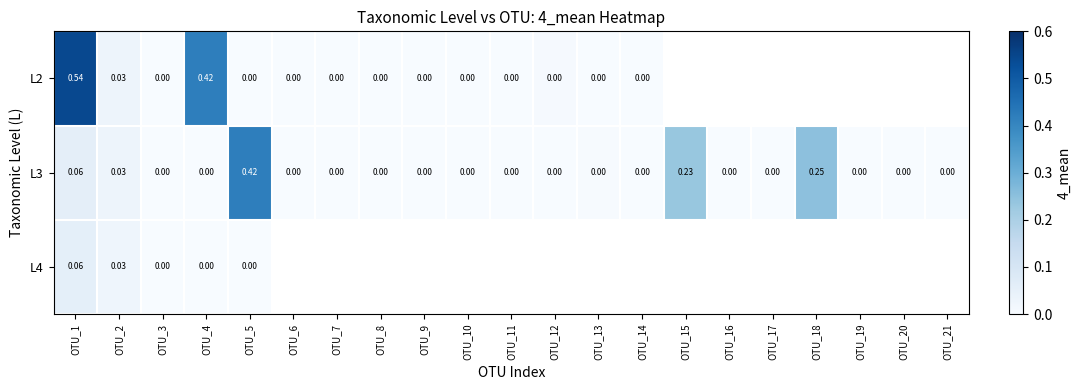

How many values in the L3 series exceed 0?

5